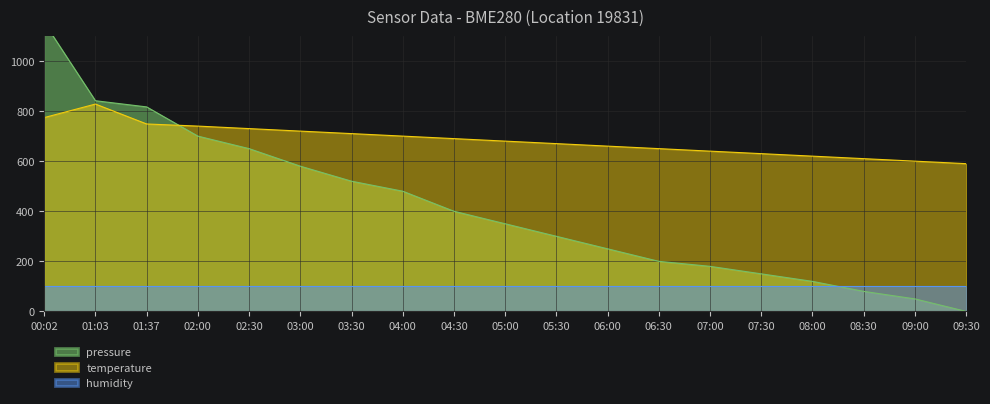

The value of temperature at 01:03 is 828.0. True or false?

True